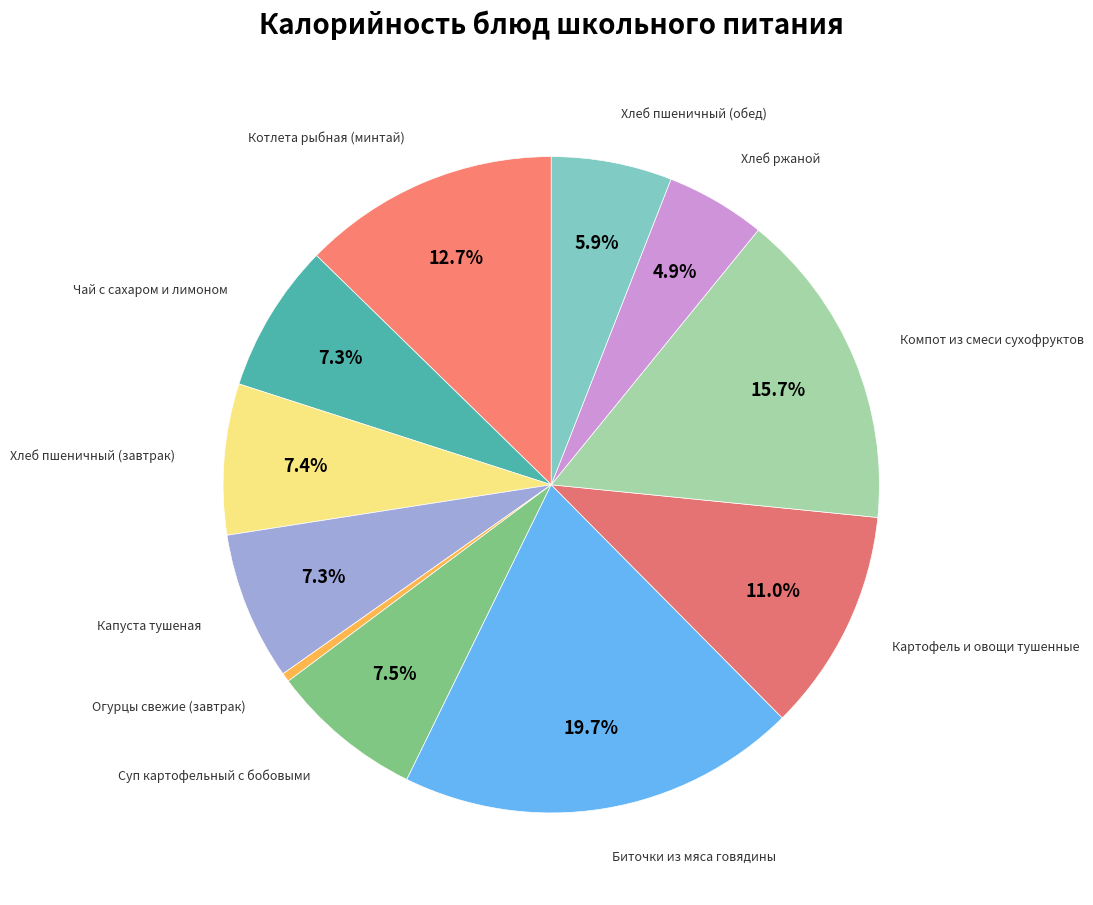

How many segments does this pie chart have?

11